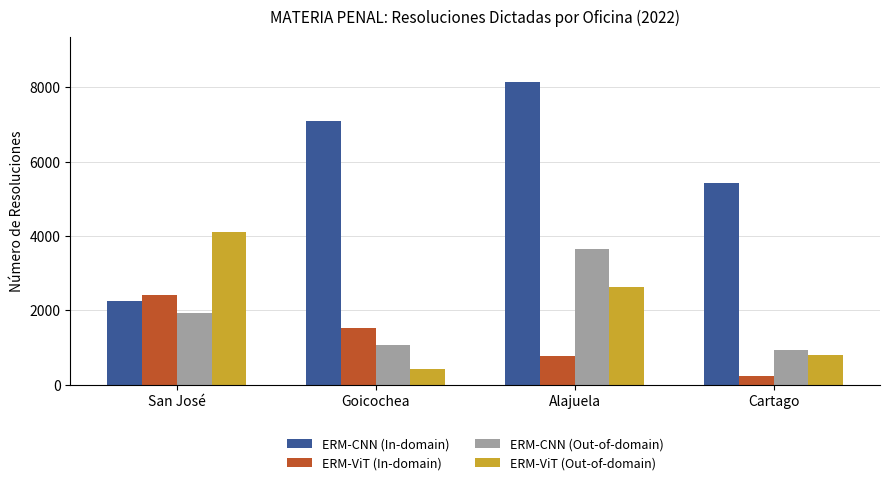

Count the ERM-ViT (In-domain) values in the range 785 to 2420.

3